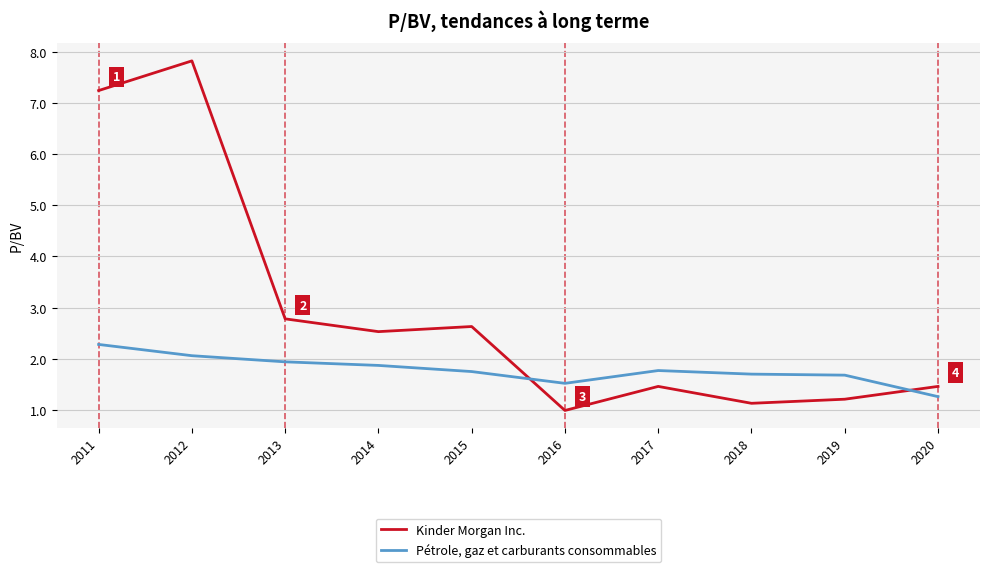

Reading left to right, list all the values displayed in this chart.

Kinder Morgan Inc.: 2011=7.2	2012=7.8	2013=2.8	2014=2.5	2015=2.6	2016=1.0	2017=1.5	2018=1.1	2019=1.2	2020=1.5
Pétrole, gaz et carburants consommables: 2011=2.3	2012=2.1	2013=1.9	2014=1.9	2015=1.8	2016=1.5	2017=1.8	2018=1.7	2019=1.7	2020=1.3